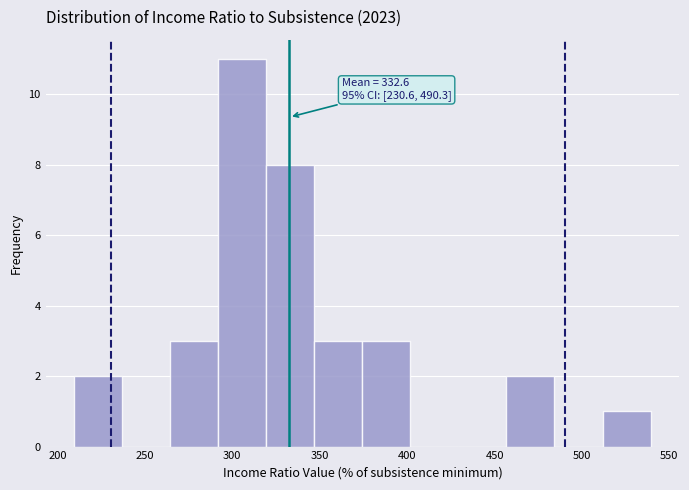

Which range on the x-axis has the tallest bar?

290 to 320